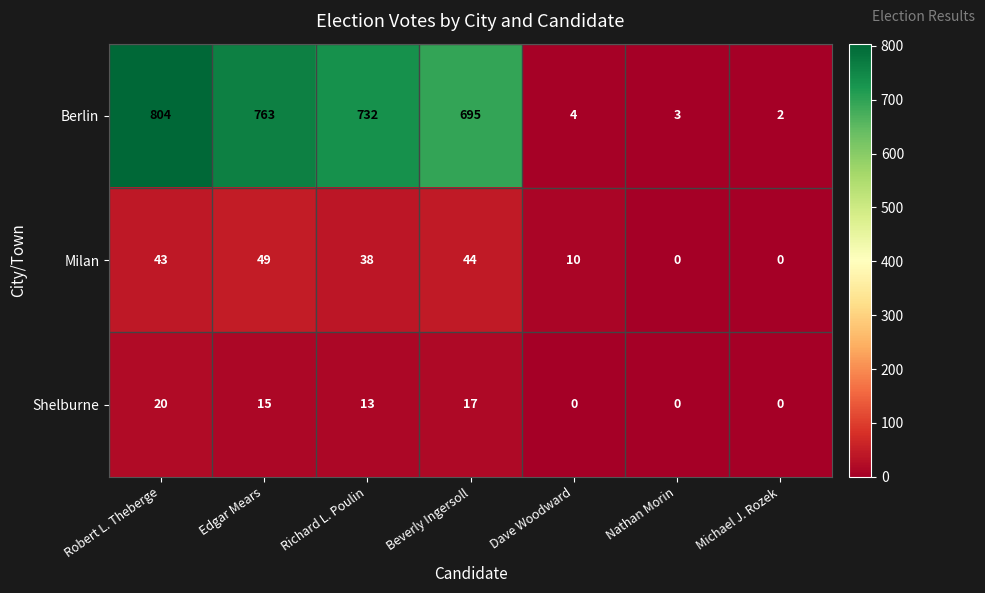

At which label does Berlin first exceed 695?

Robert L. Theberge